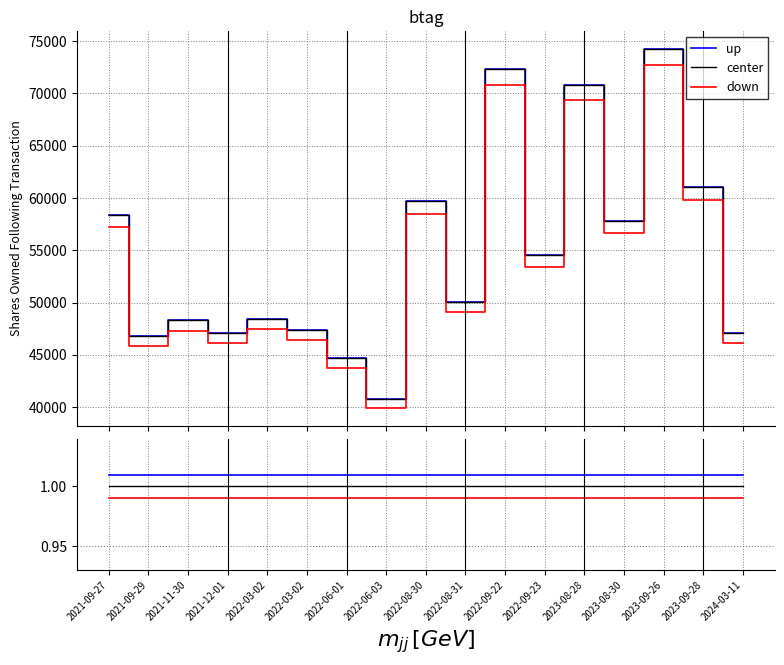

Which series has the largest total across all categories?

up